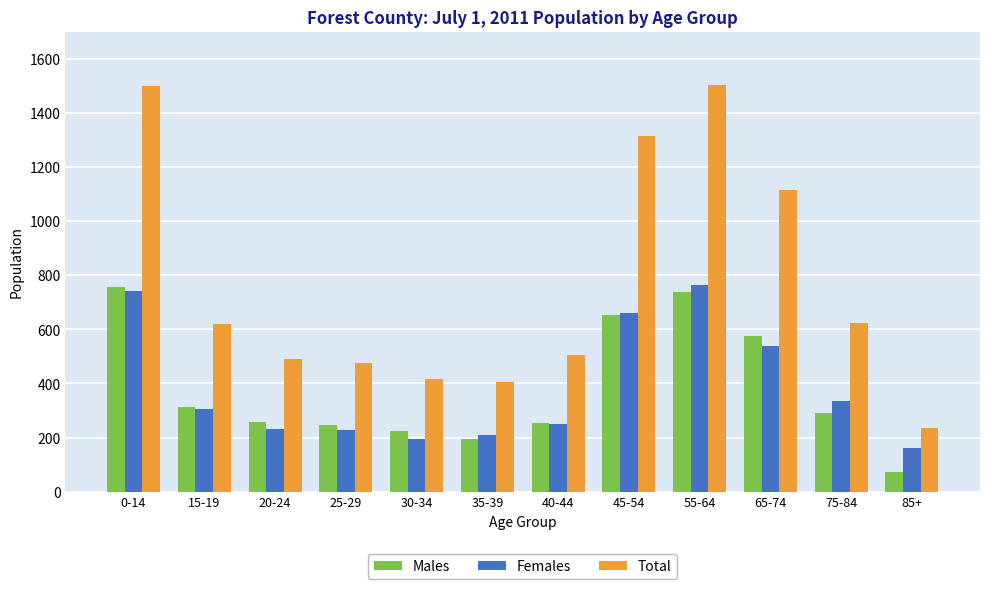

What is the difference between the Females values at 45-54 and 55-64?

104